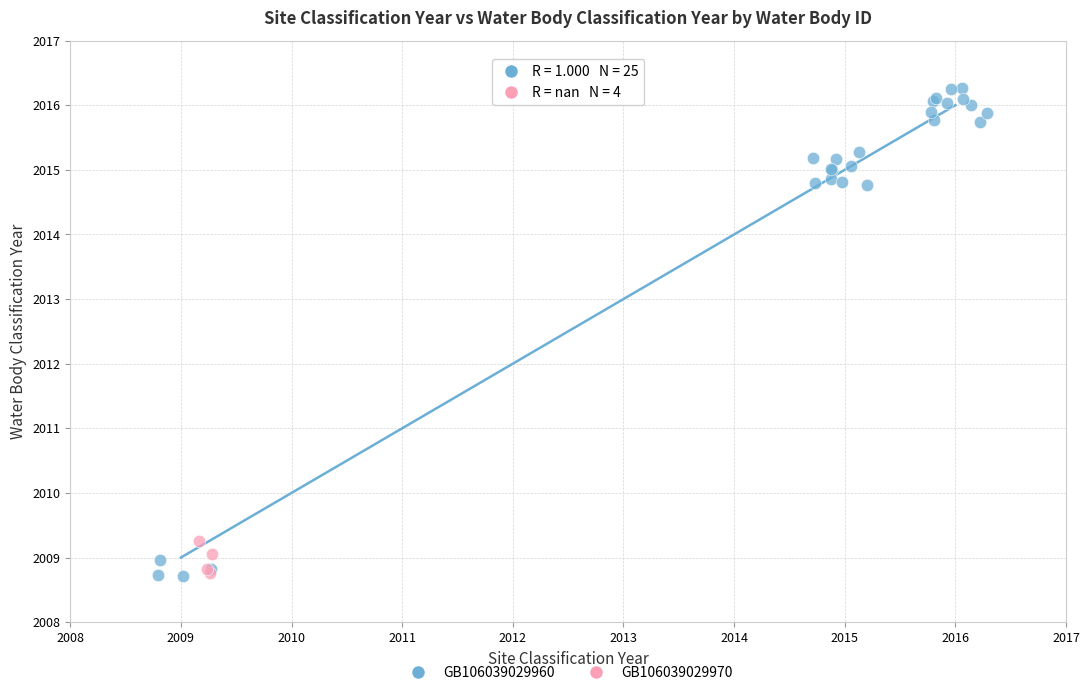

Which series has the largest Y range (max minus min)?

GB106039029960